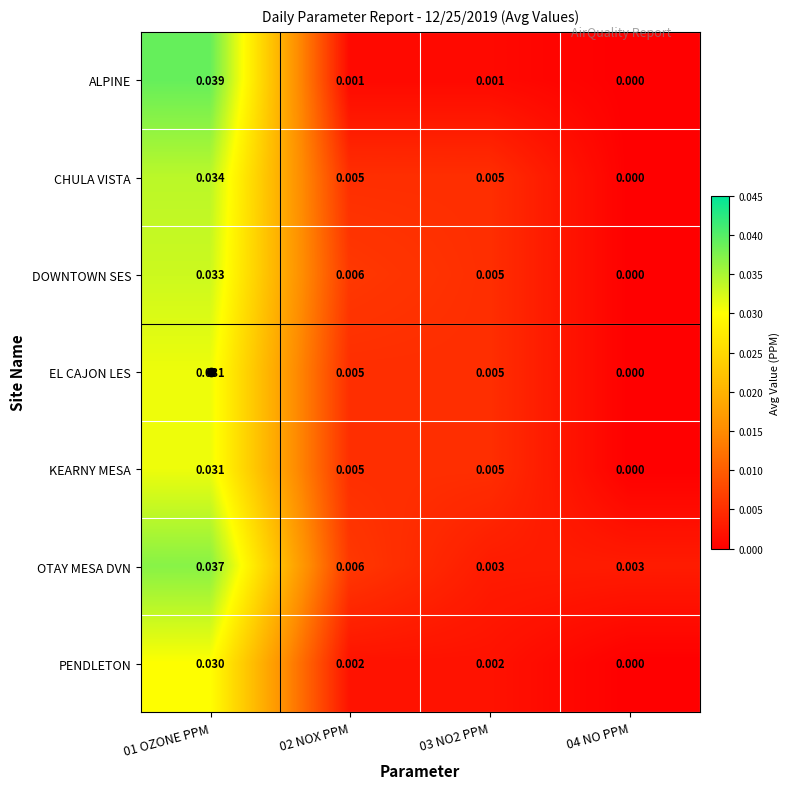

Which series has the widest spread of values?

ALPINE